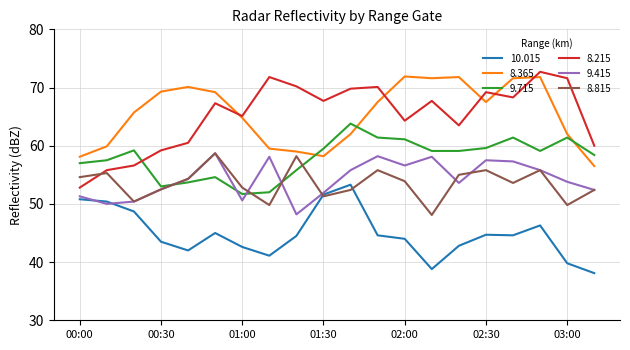

Which series has the widest spread of values?

8.215